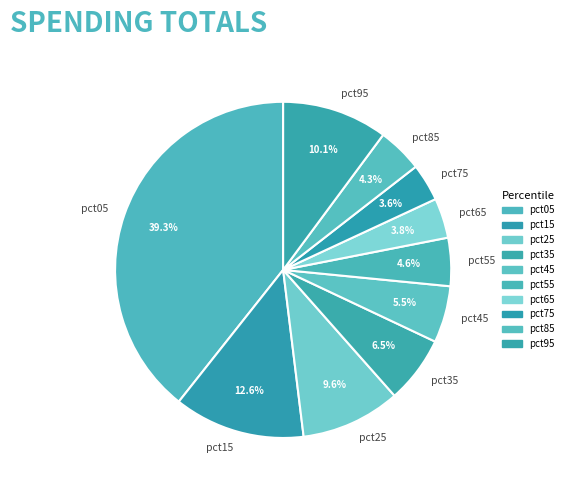

Which category has the biggest portion of the pie?

pct05